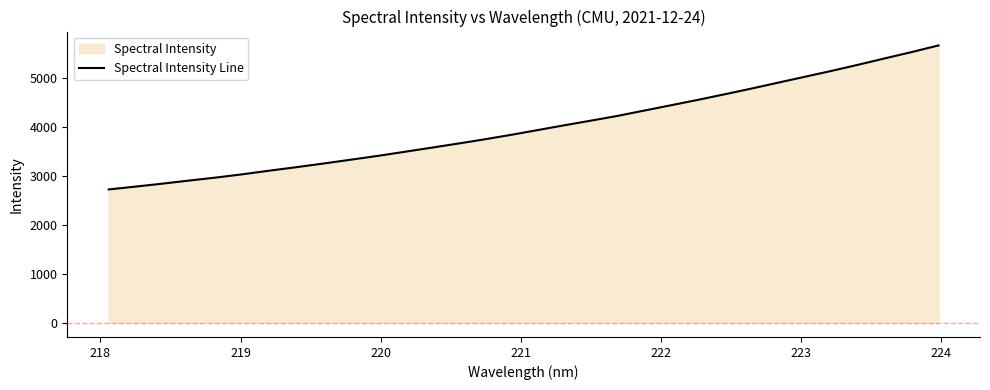

What is the greatest value displayed?

5671.3